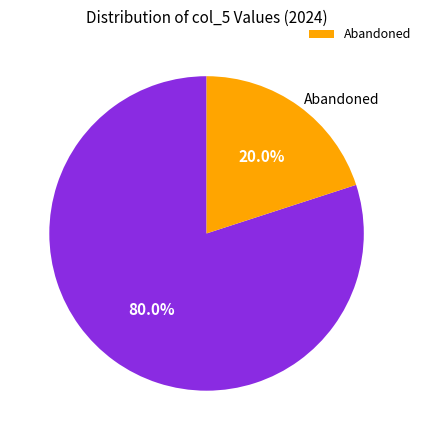

Is there a majority slice in this chart?

Yes